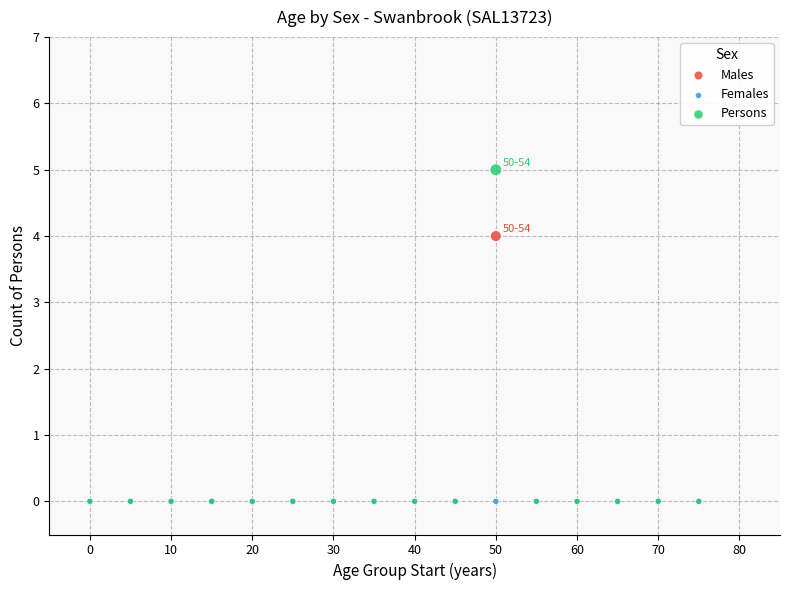

What are all the series names shown in the legend?

Males, Females, Persons